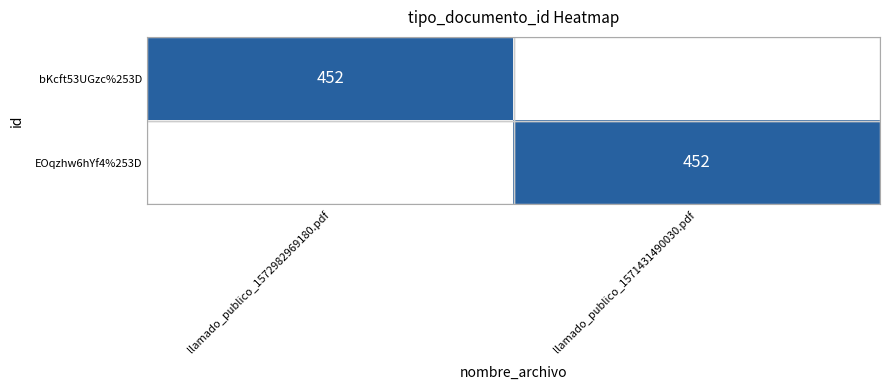

Is it true that bKcft53UGzc%253D equals 452 at llamado_publico_1572982969180.pdf?

True